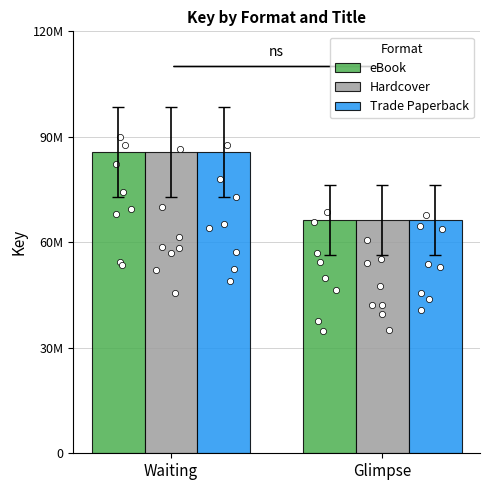

Which series has the largest total across all categories?

eBook